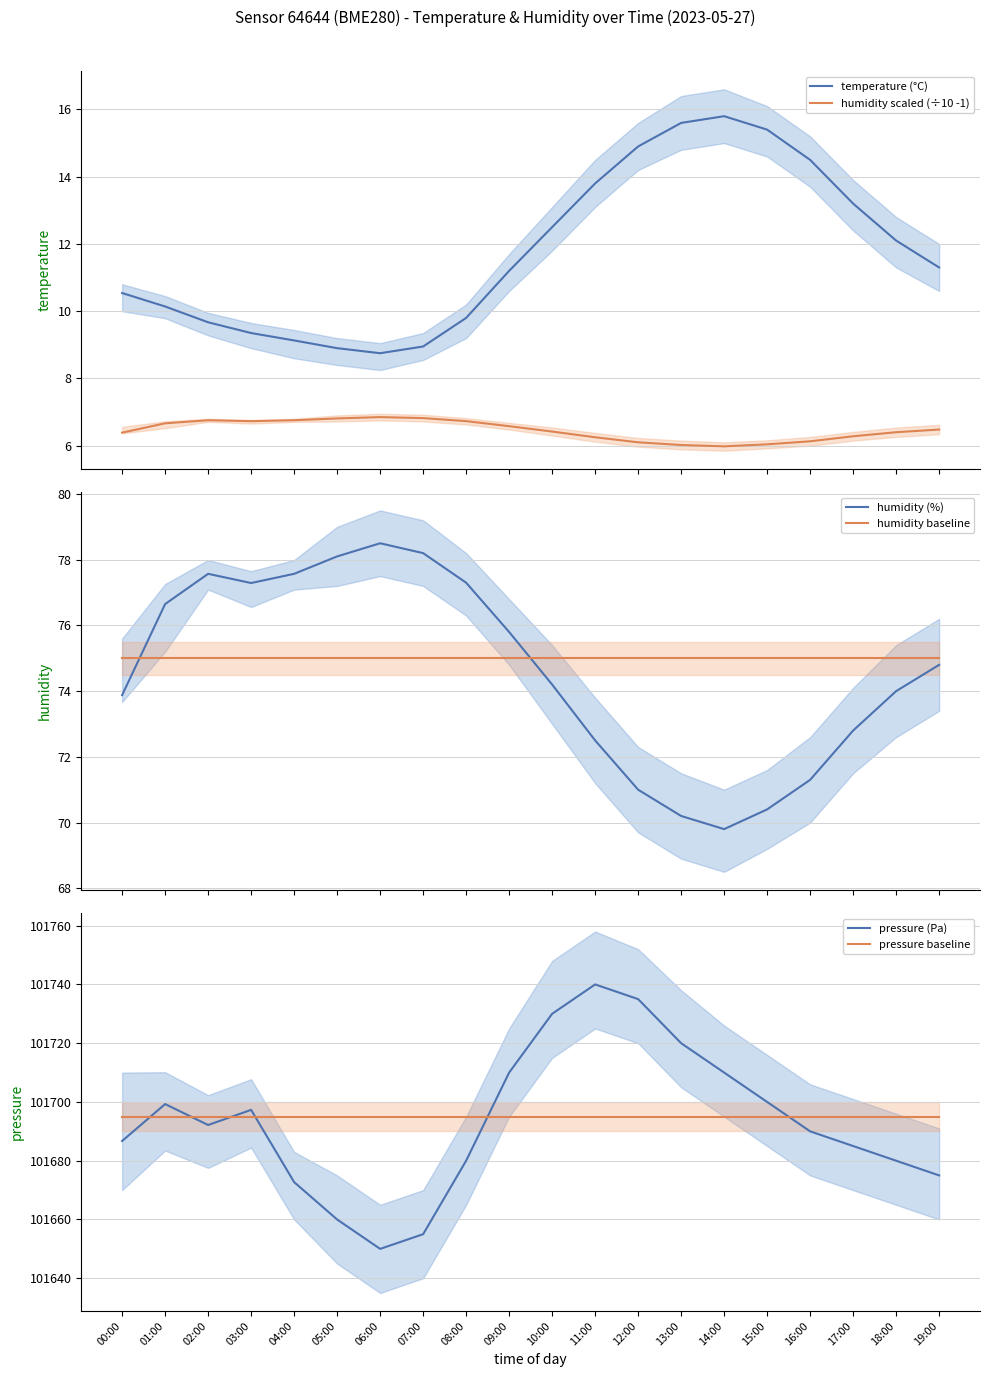

How many lines are shown in the chart?

6